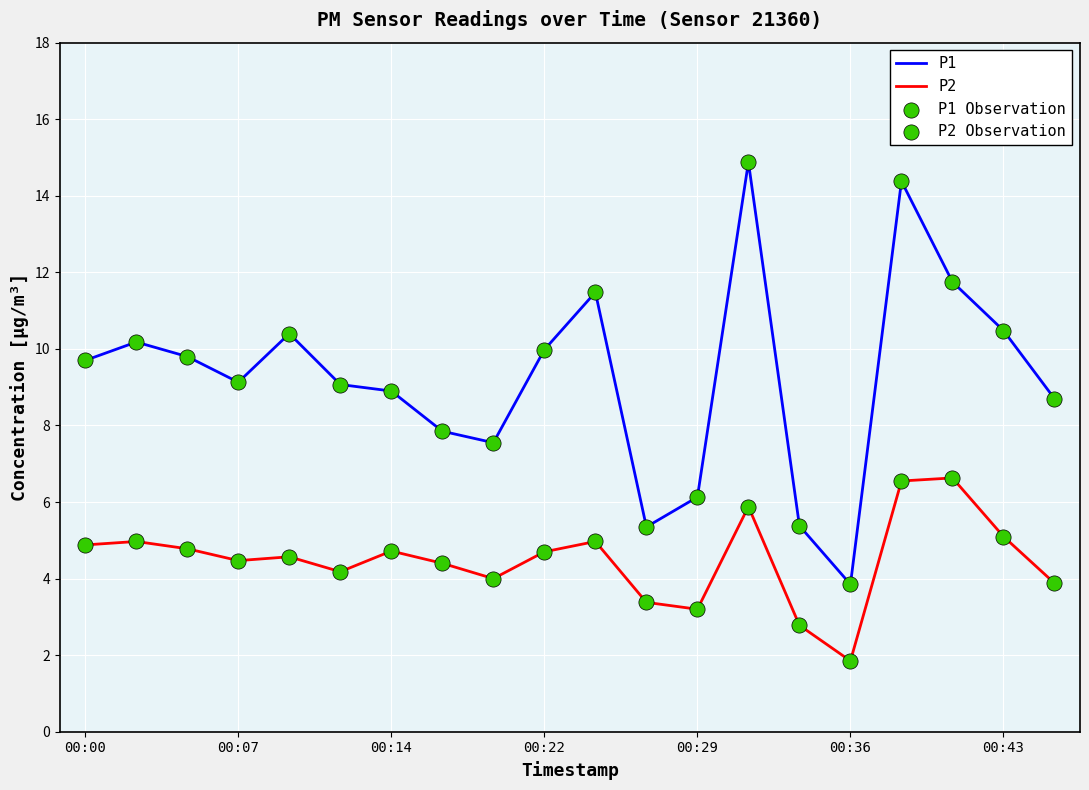

Which series has the widest spread of values?

P1